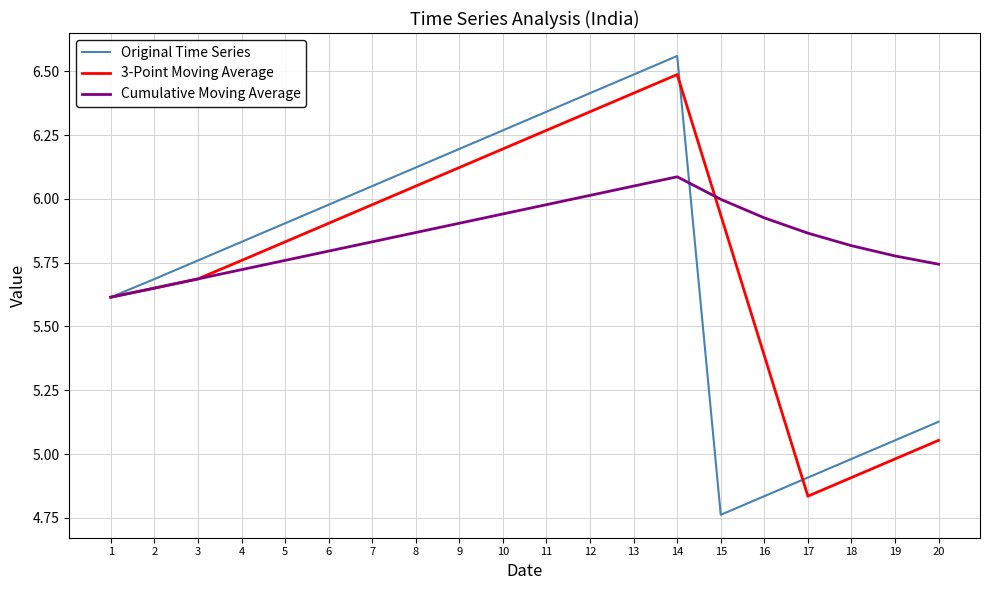

True or false: Original Time Series has a value of 5.8 at 4.

True